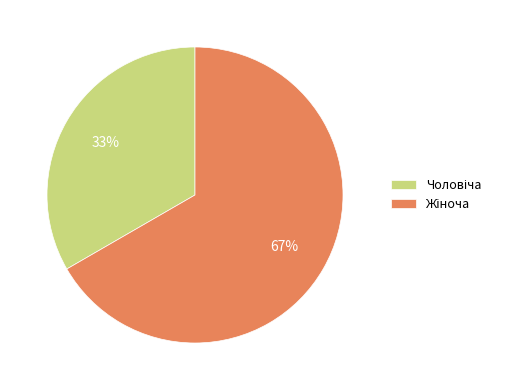

Is there any slice that represents more than half of the pie?

Yes